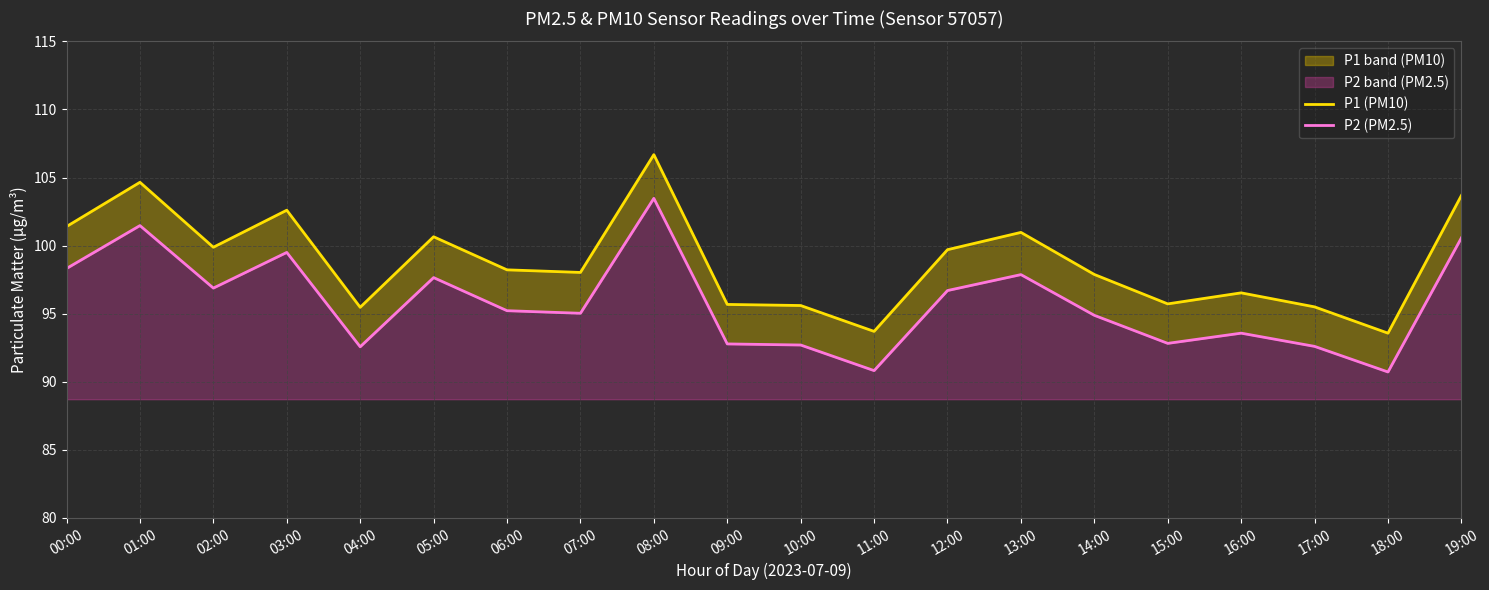

Which category has the lowest value across all series?

18:00